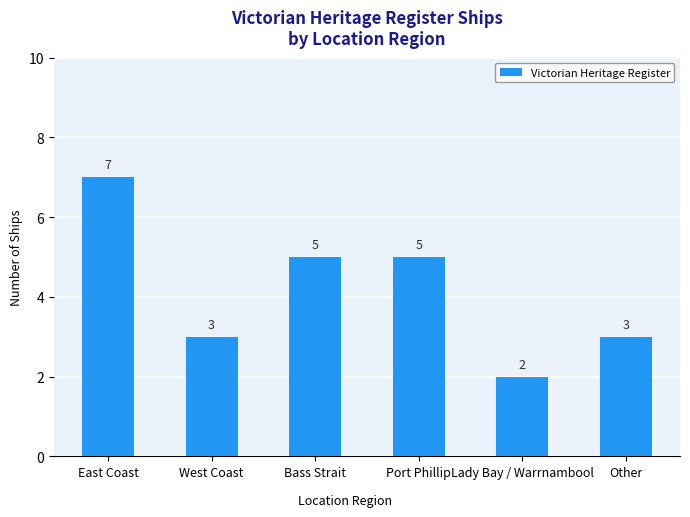

The value at West Coast is 2. True or false?

False